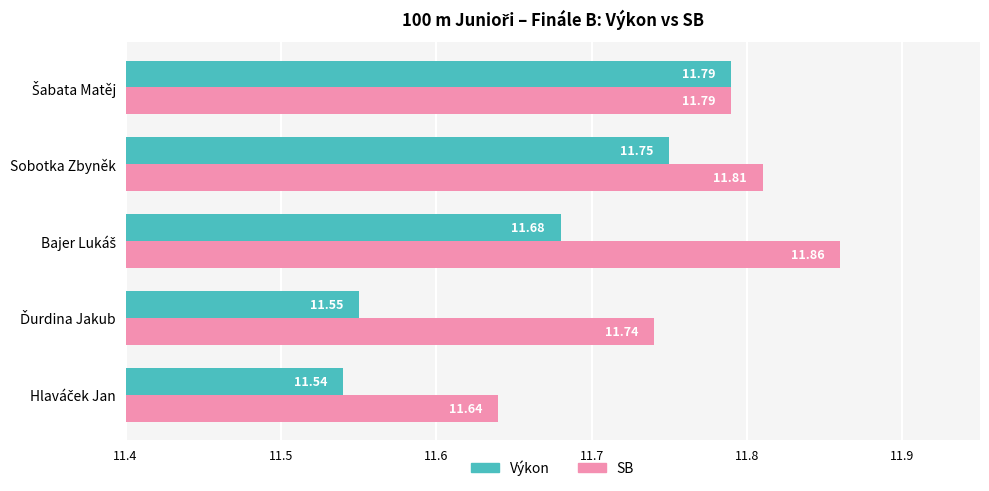

At how many categories does at least one series exceed 11?

5